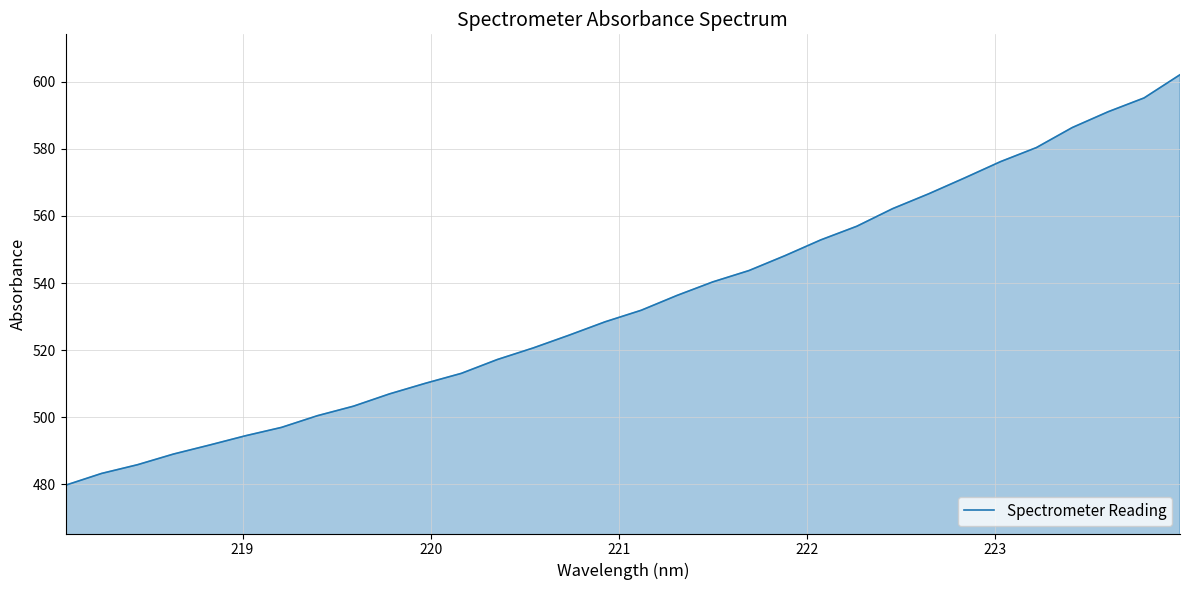

Count the number of values greater than 531.

16